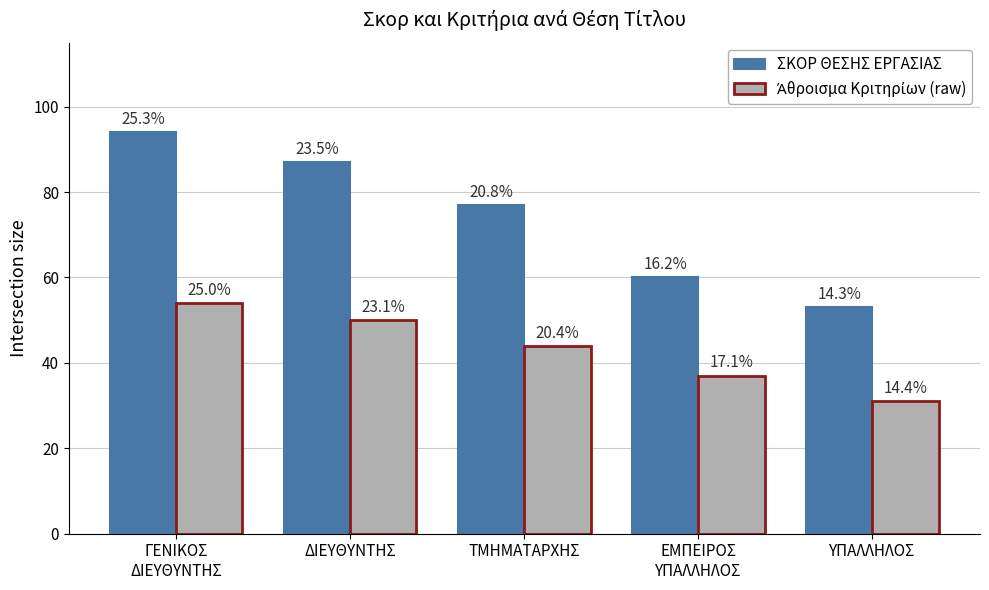

Which series has the largest total across all categories?

ΣΚΟΡ ΘΕΣΗΣ ΕΡΓΑΣΙΑΣ